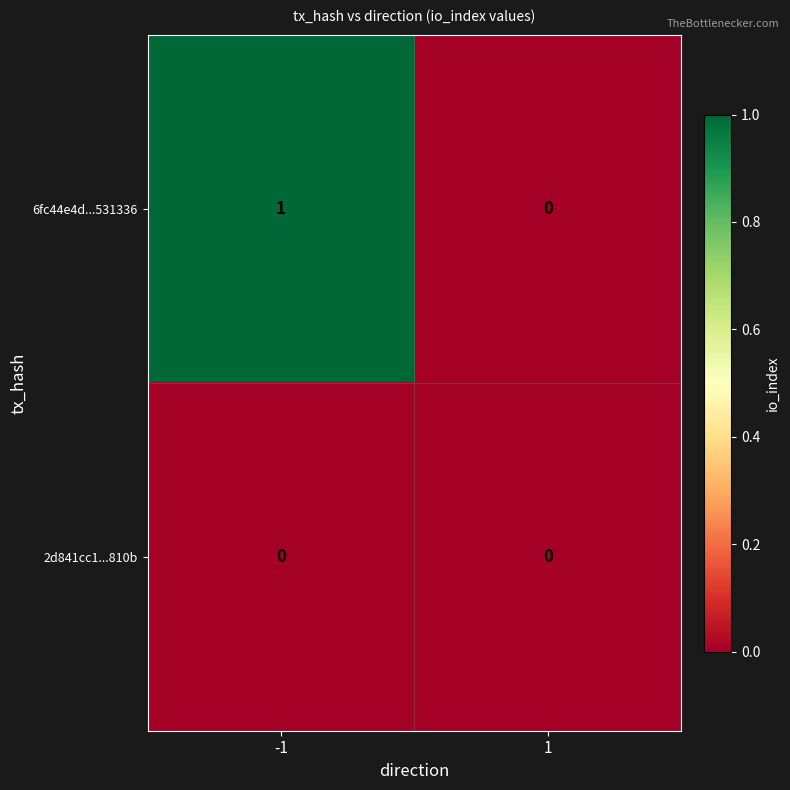

Count the number of data series in this chart.

2